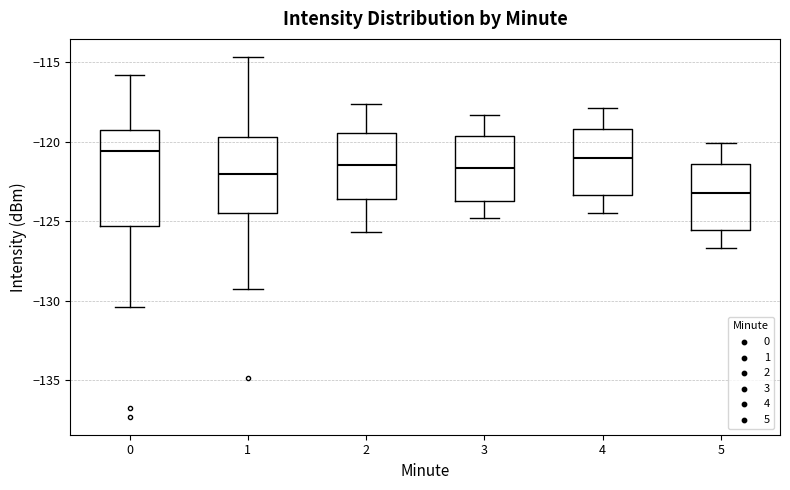

Which box is the tallest, from its lower edge to its upper edge?

0